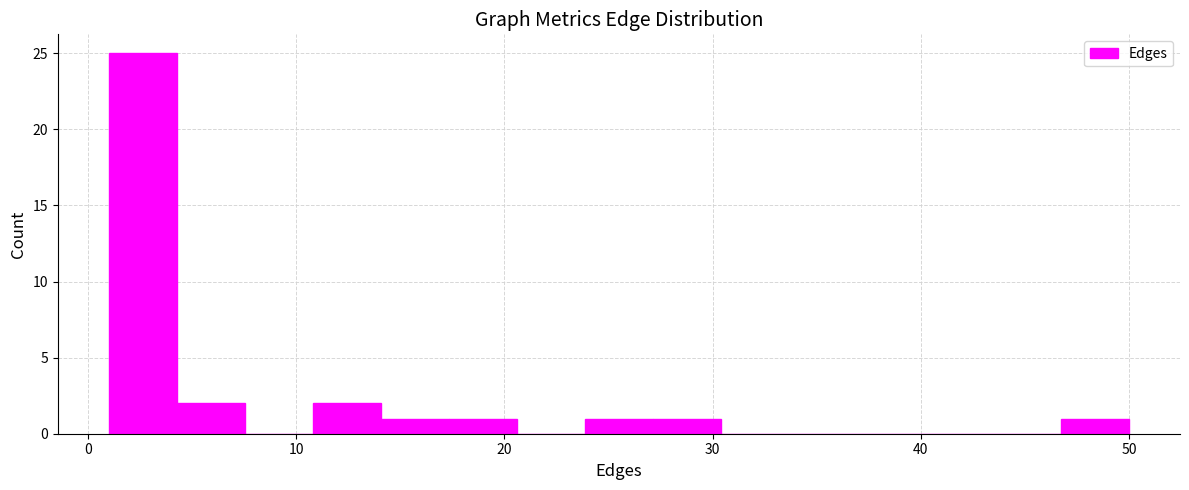

Around what value on the x-axis is the tallest bar? Give the approximate position of its centre, as read against the axis.

3